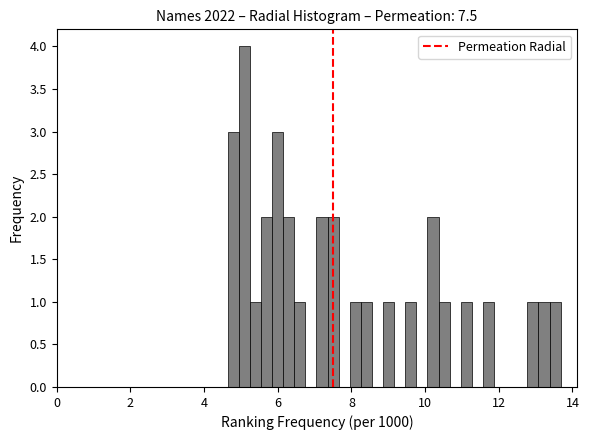

Read against the x-axis, roughly where is the centre of the tallest bar?

5.0